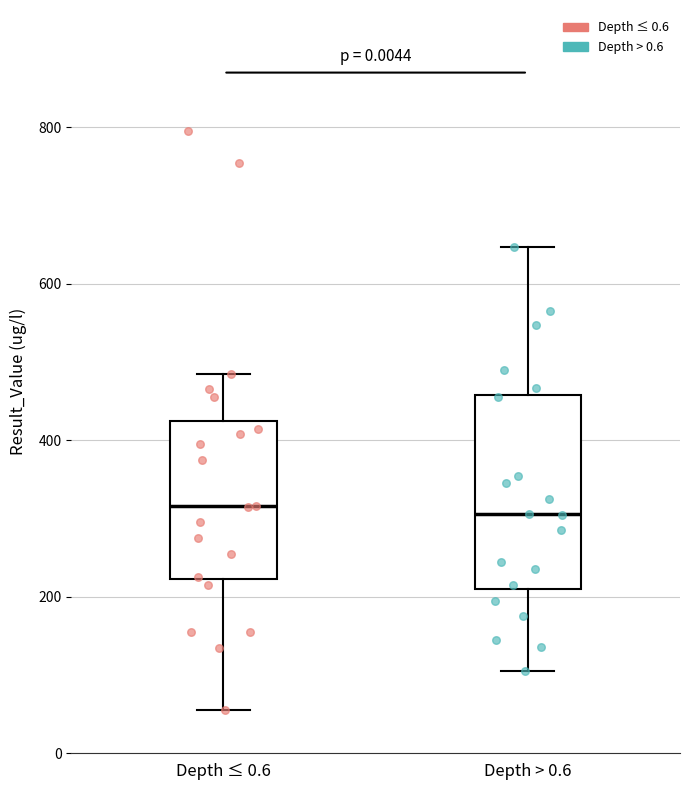

Where does the median line of the box for Depth > 0.6 sit on the y-axis? The values are not printed on the chart, so give them approximately, as read against the axis.

300